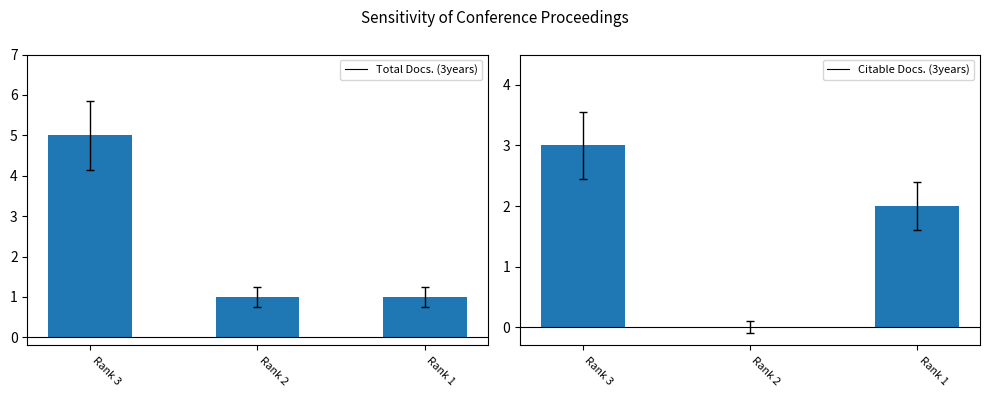

How many distinct data groups are displayed?

2